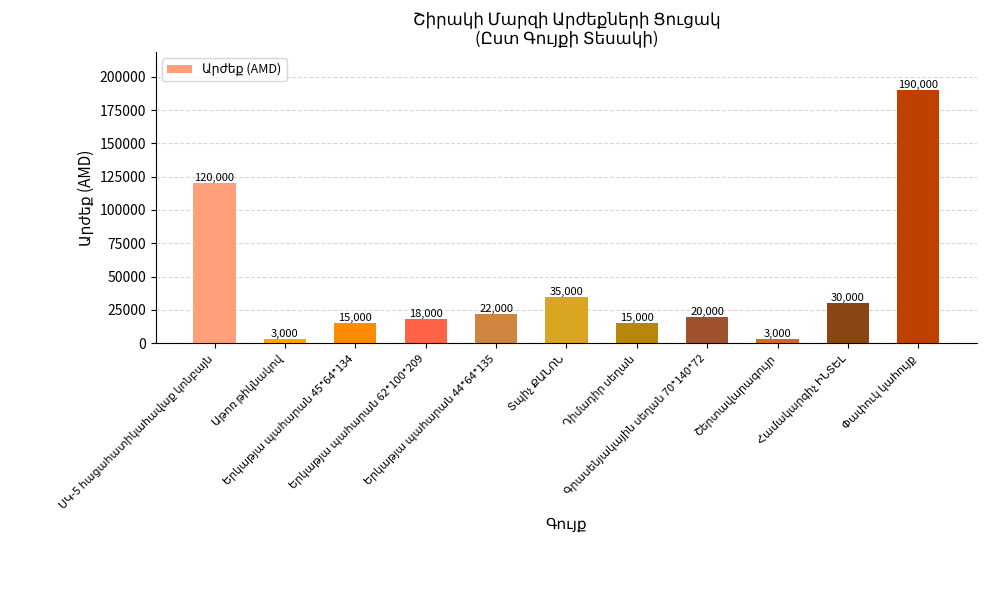

What is the smallest value displayed?

3000